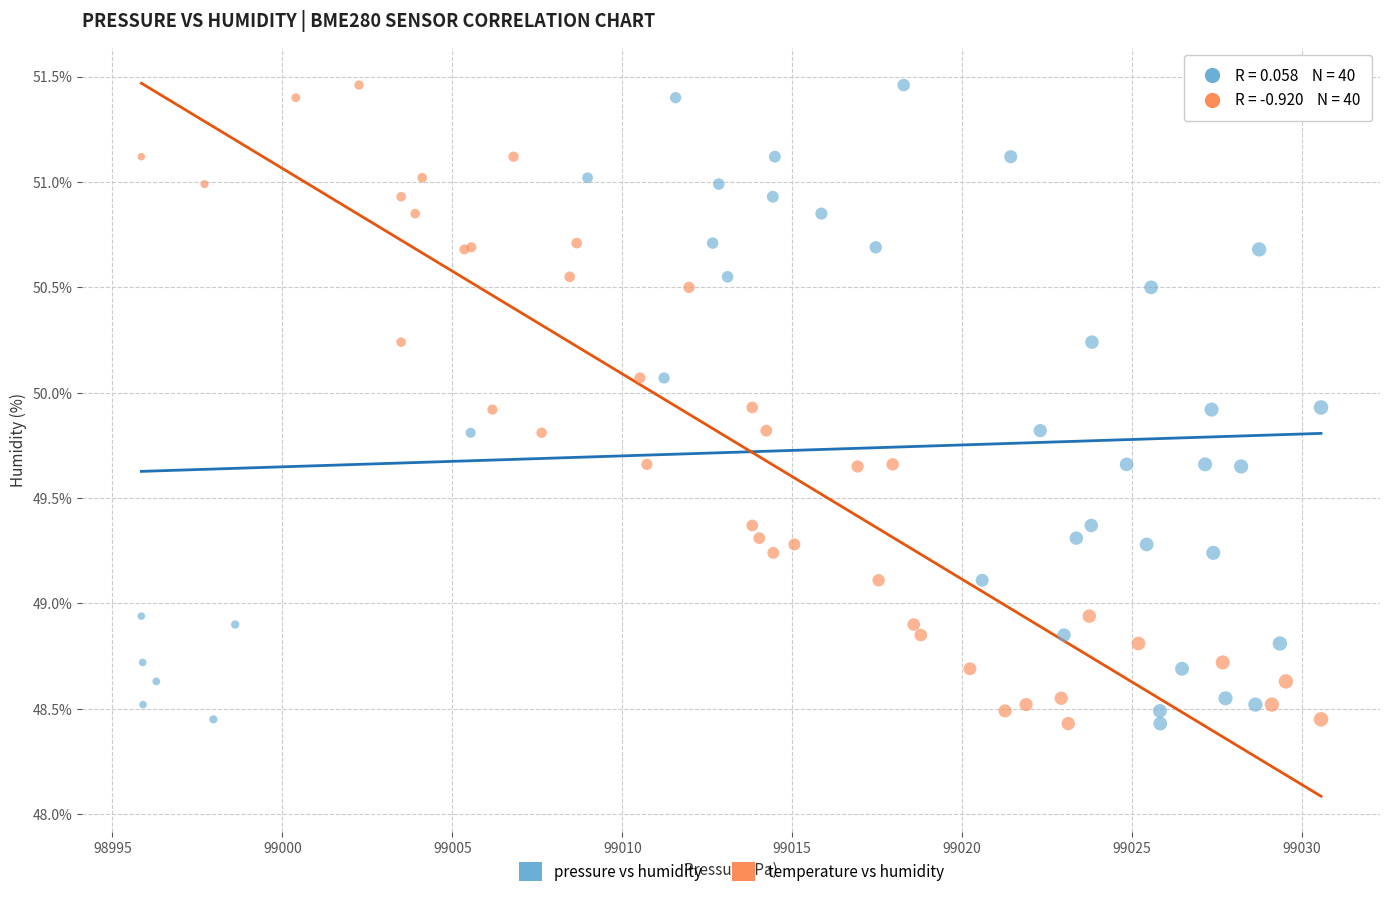

What are all the series names shown in the legend?

pressure vs humidity, temperature vs humidity